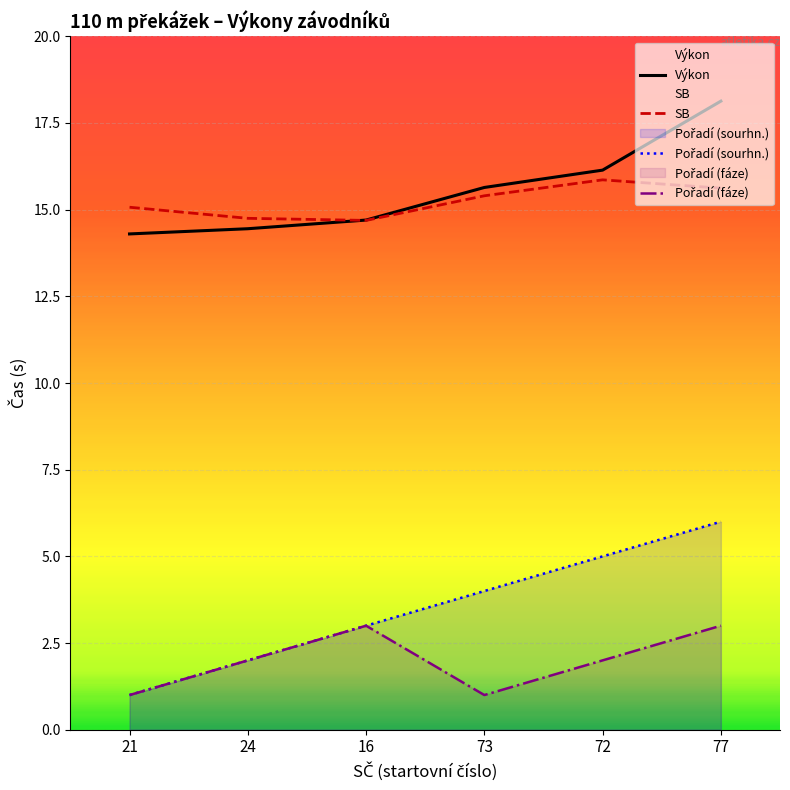

Is it true that Pořadí (sourhn.) equals 5.6 at 73?

False